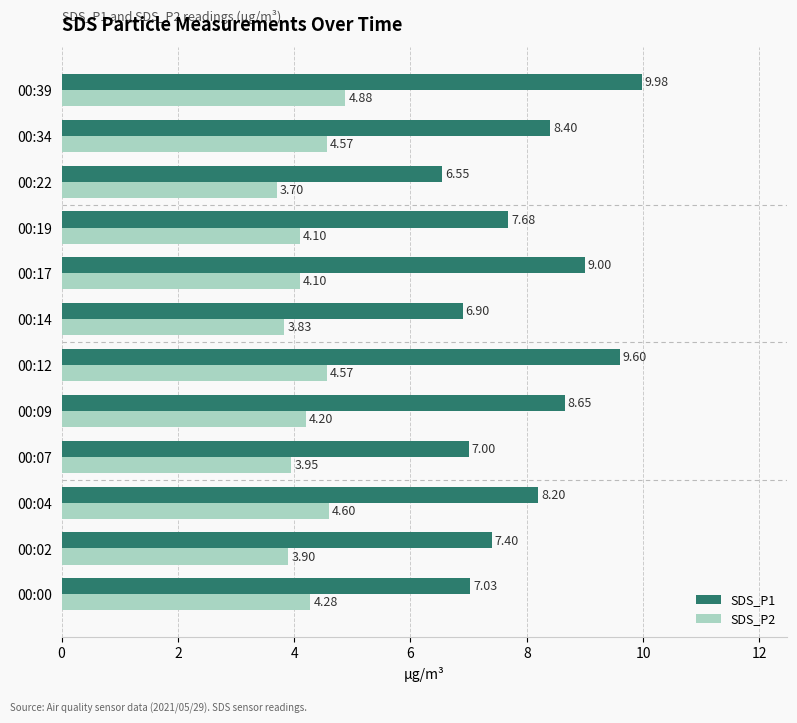

List the series in order of their peak value, lowest first.

SDS_P2, SDS_P1